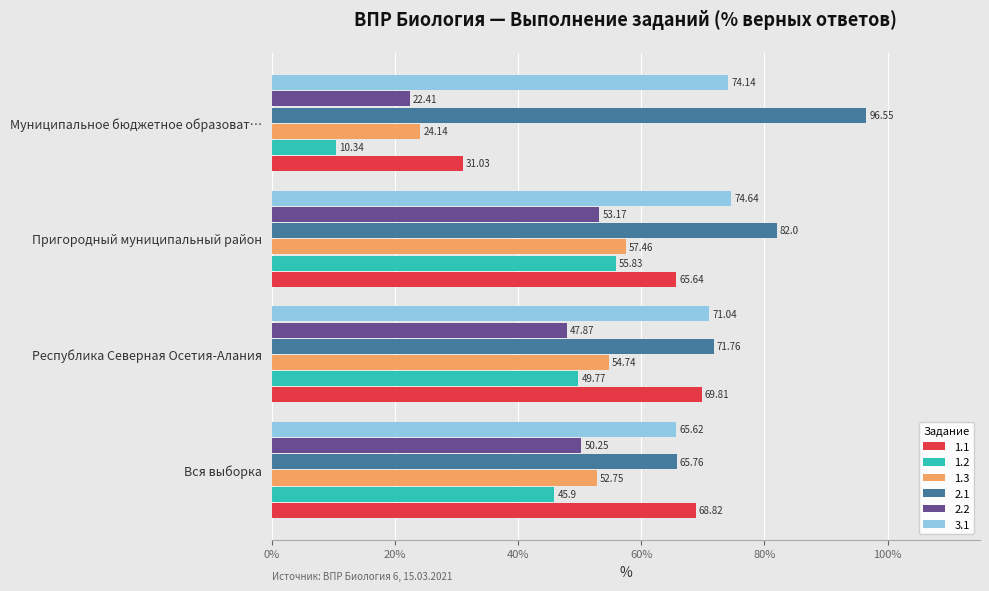

Which label corresponds to the largest value in the chart?

Муниципальное бюджетное образоват…